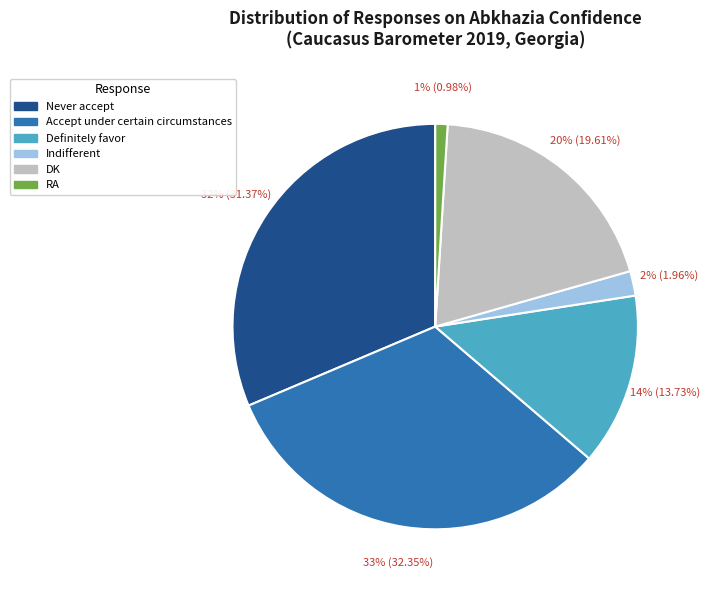

To the nearest percent, what is the difference between the Indifferent and Accept under certain circumstances slice percentages?

30%